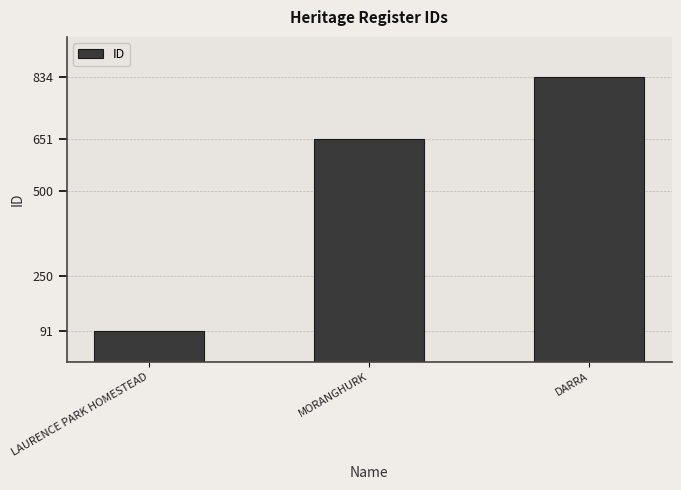

Between LAURENCE PARK HOMESTEAD and DARRA, which is larger?

DARRA